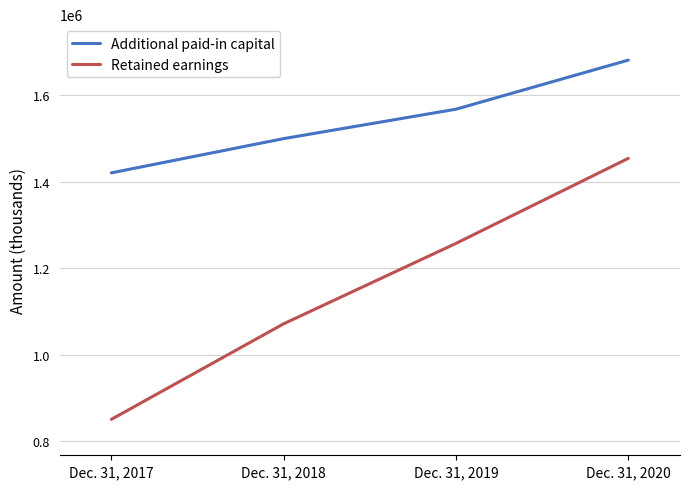

True or false: Retained earnings and Additional paid-in capital intersect in this chart.

False